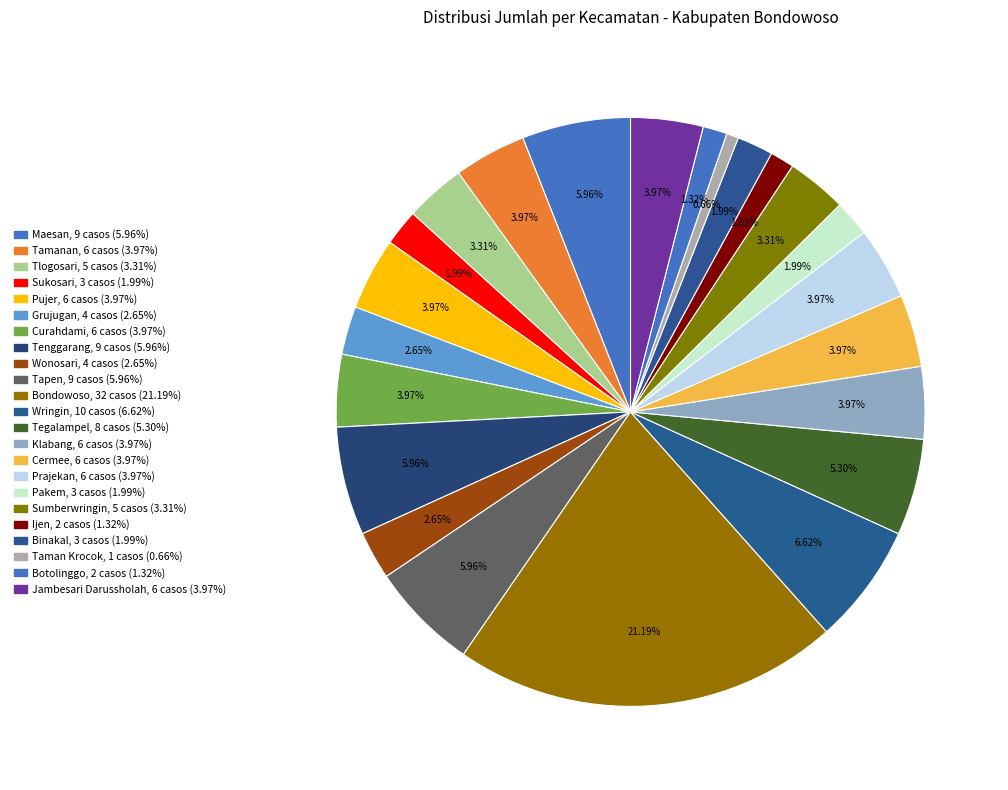

Between Maesan and Bondowoso, which is larger?

Bondowoso